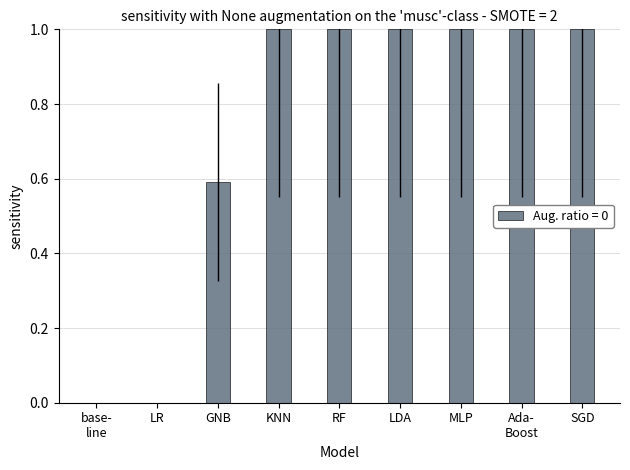

The chart shows a value of 1.0 at KNN. True or false?

True